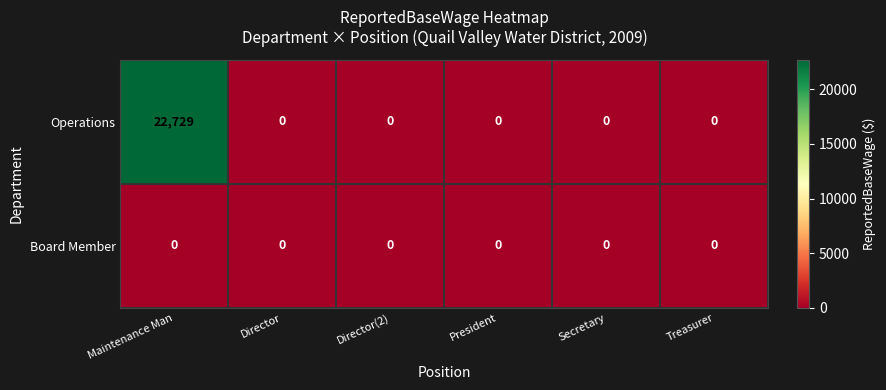

Which category has the highest value across all series?

Maintenance Man